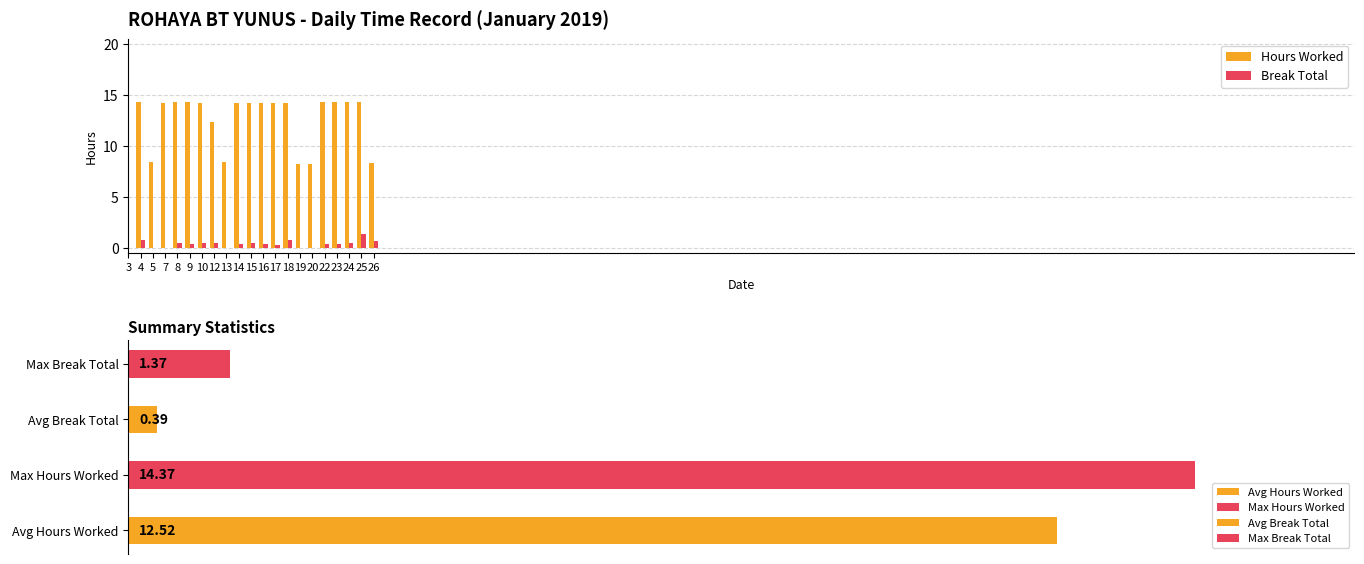

The Hours Worked series shows 2.7 at 26. True or false?

False